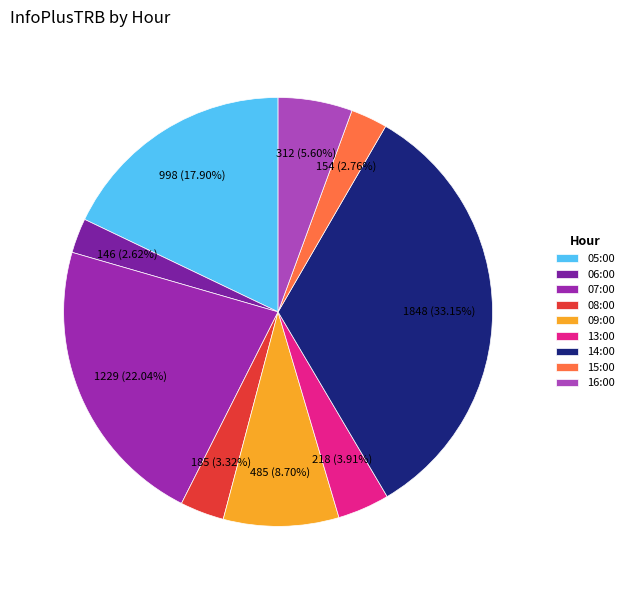

How many slices are in this pie chart?

9